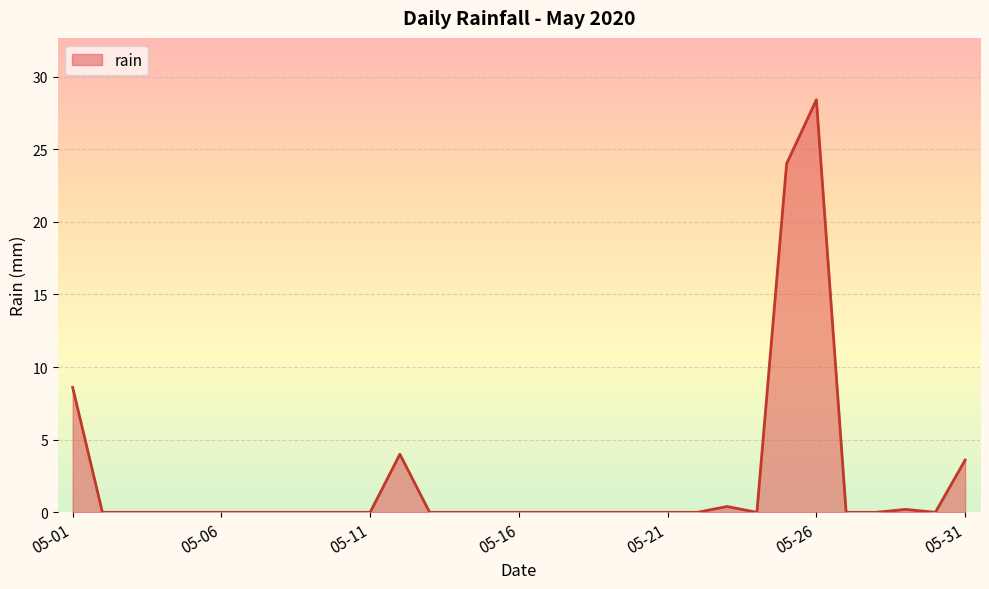

What is the greatest value displayed?

28.4